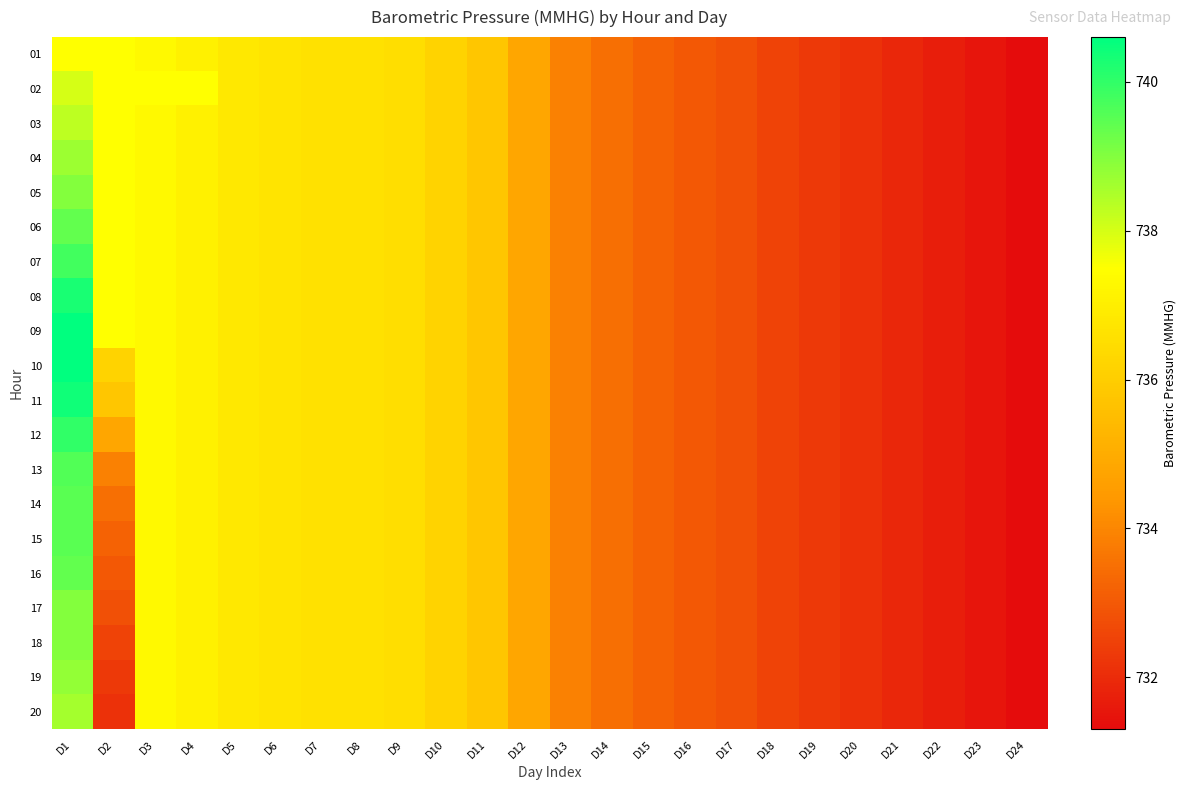

At which category is the sum across all series the highest?

D1